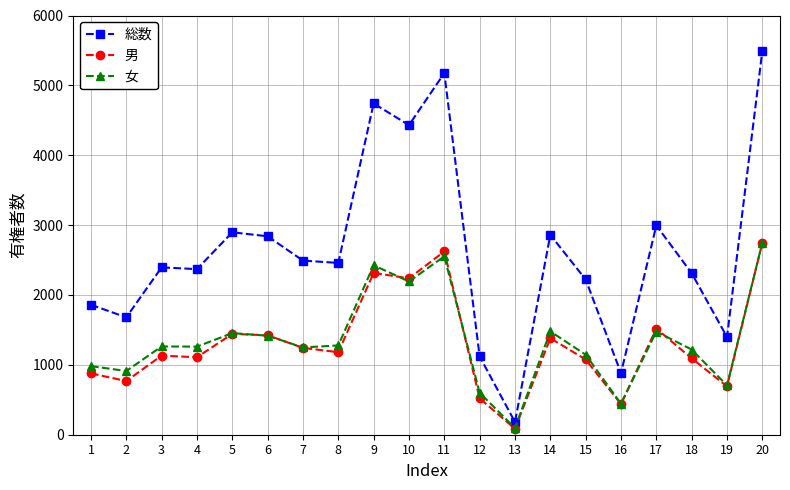

How many lines are shown in the chart?

3